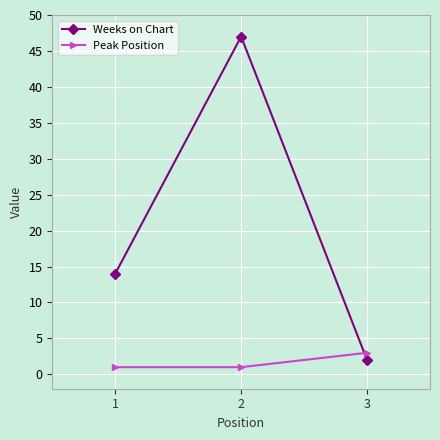

How many Weeks on Chart values are between 2 and 47?

3